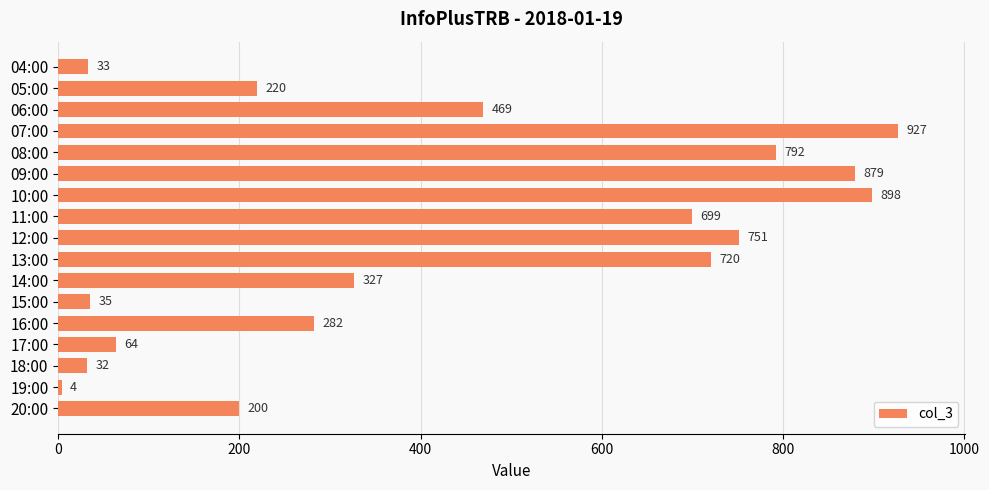

What is the difference between the maximum and minimum values?

923